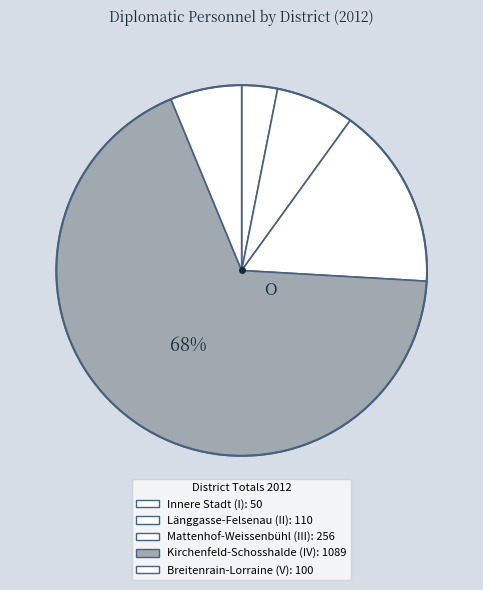

What is the change in value from Mattenhof-Weissenbühl (III) to Kirchenfeld-Schosshalde (IV)?

+833